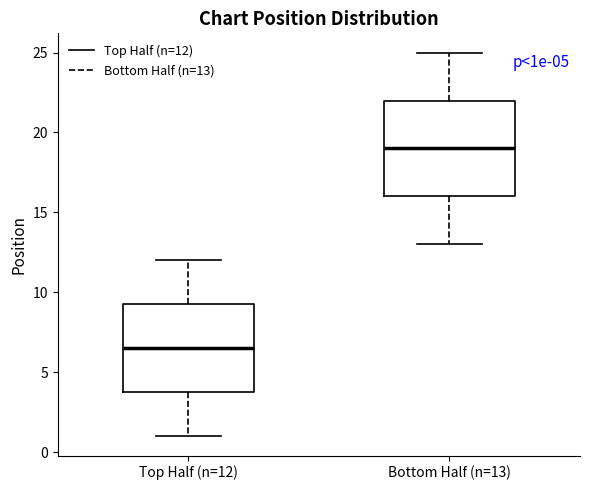

Reading left to right, transcribe this box plot: for each box, give where its median line is, the range the box spans, and where its two whiskers end, as read against the y-axis. The values are not printed on the chart, so give them approximately, as read against the axis.

Top Half (n=12): median 6.5, box 4.0 to 9.5, whiskers 1.0 to 12.0
Bottom Half (n=13): median 19.0, box 16.0 to 22.0, whiskers 13.0 to 25.0